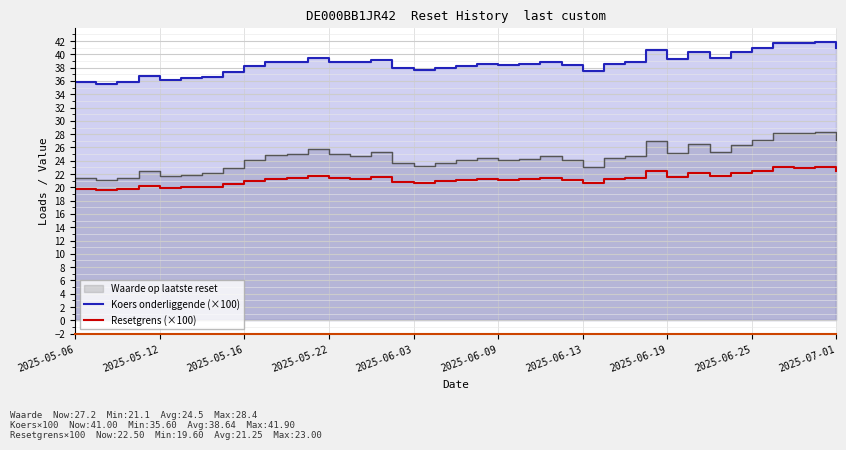

The Koers onderliggende (×100) series shows 38.6 at 19. True or false?

True